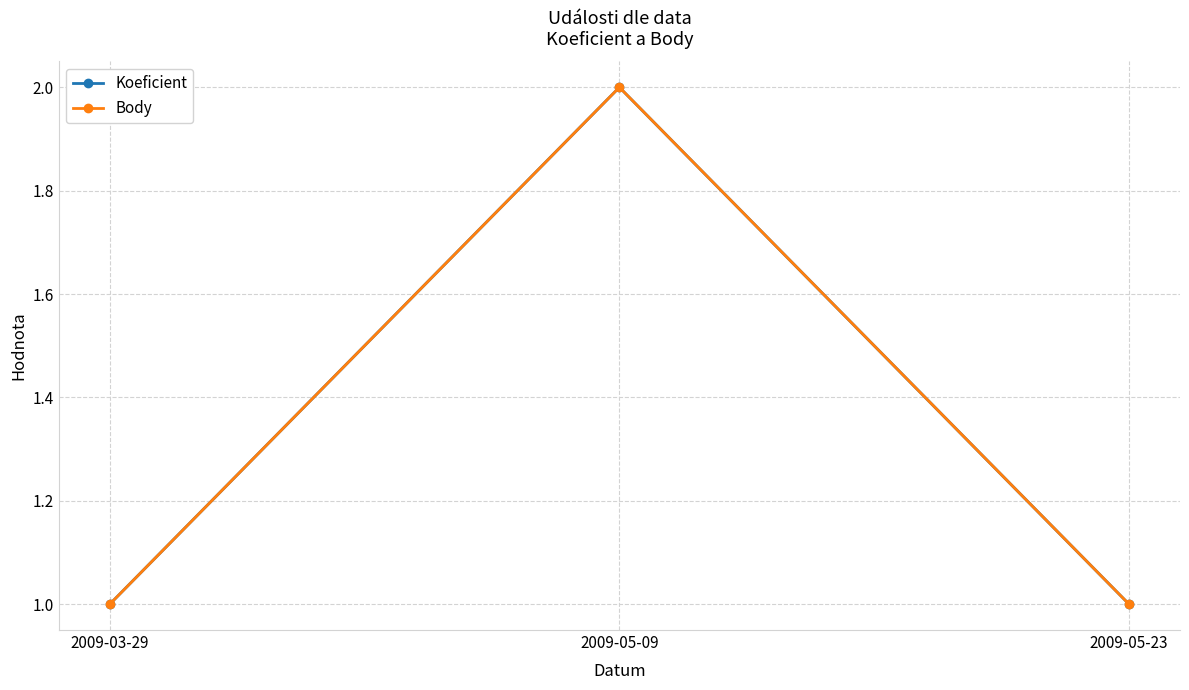

Does the chart have visible grid lines?

Yes